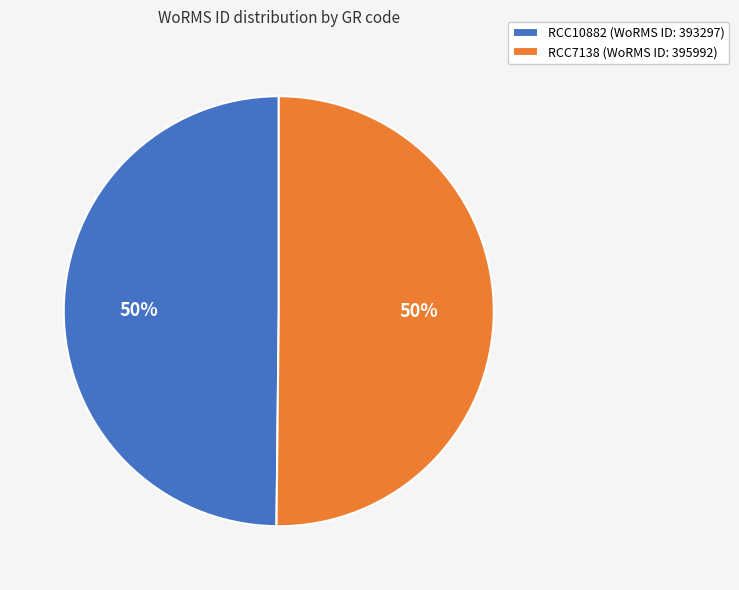

To the nearest percent, what portion does RCC10882 (WoRMS ID: 393297) represent?

50%